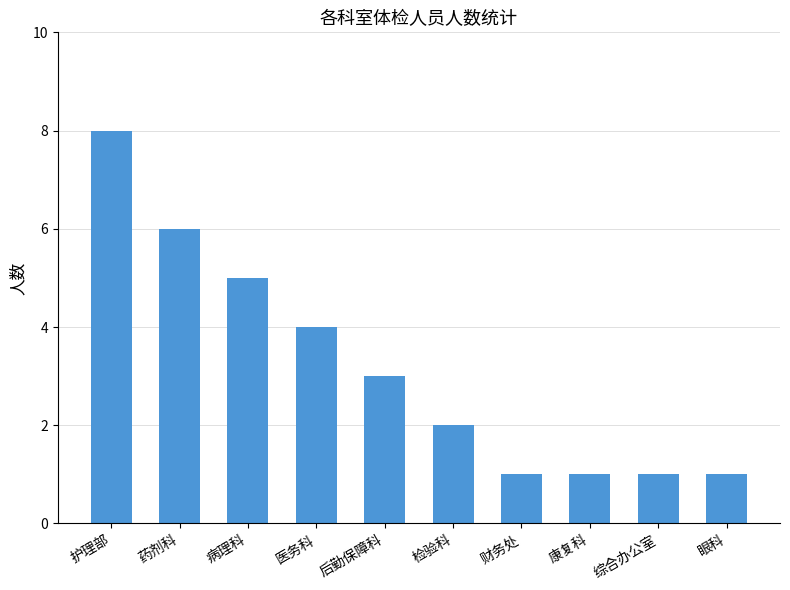

True or false: the data shows 2 at 病理科.

False